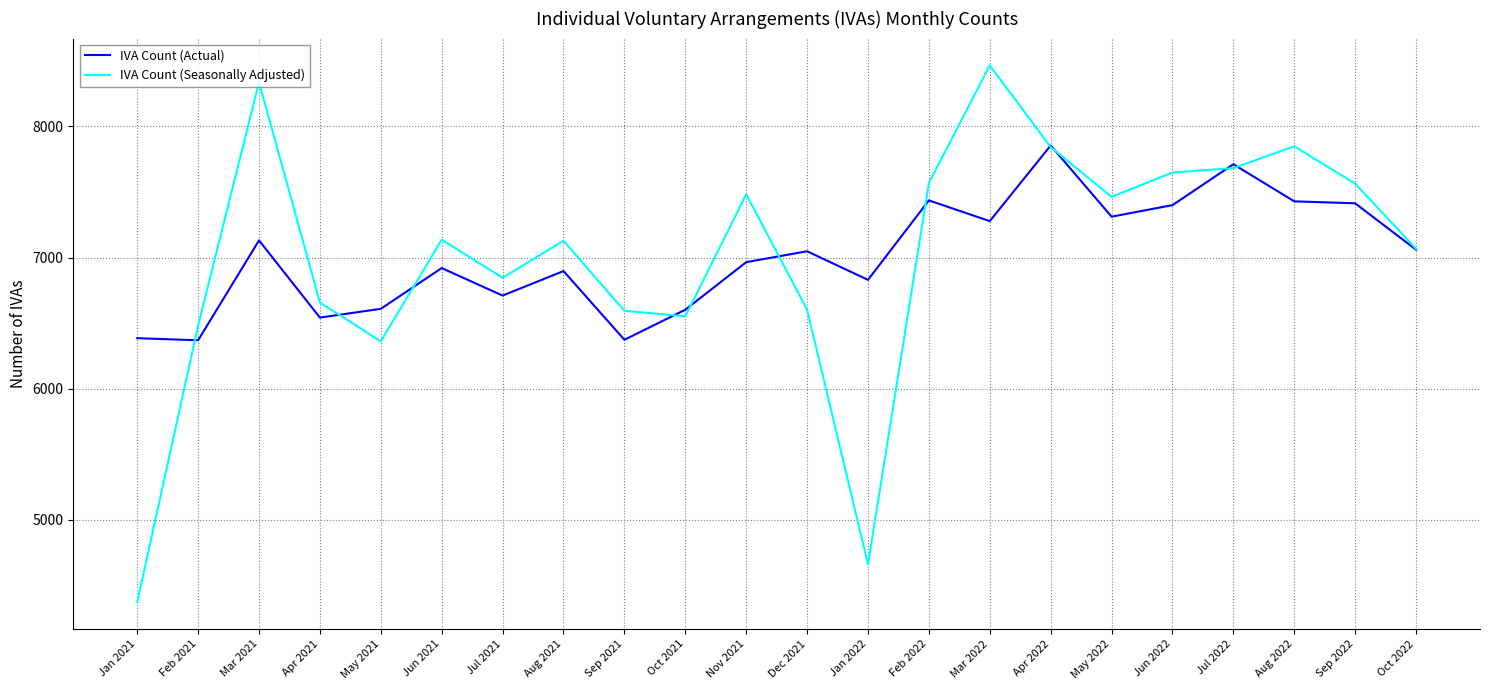

Rank the series at Jan 2021 from lowest to highest value.

IVA Count (Seasonally Adjusted), IVA Count (Actual)